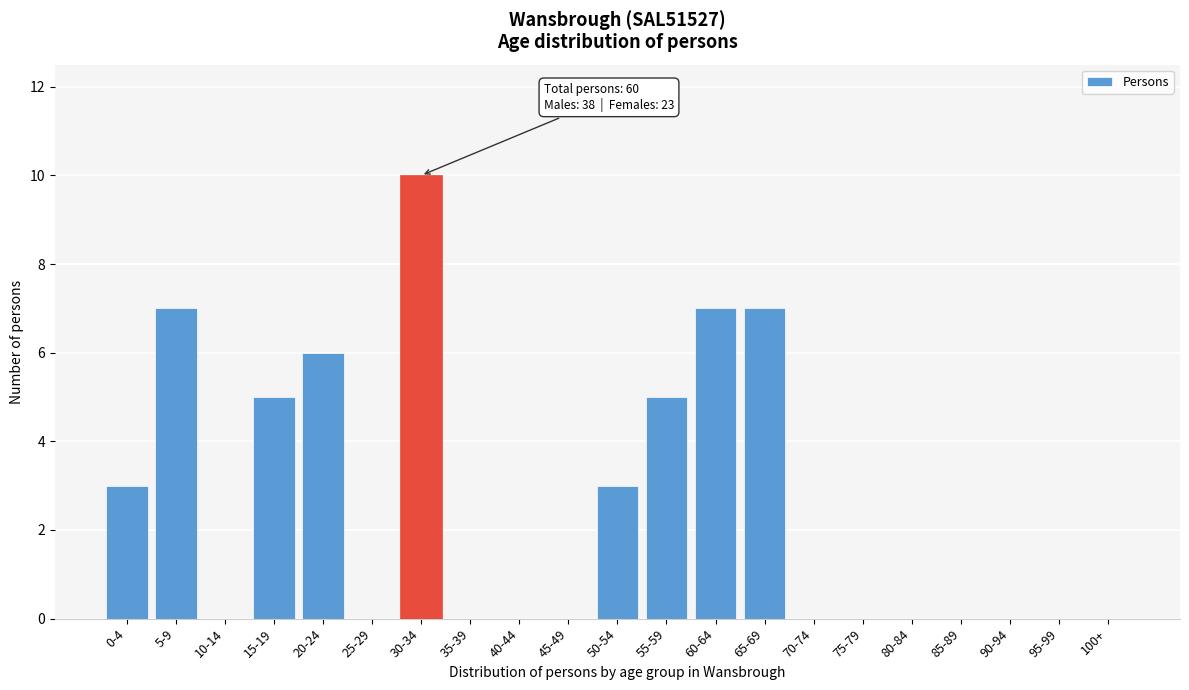

Reading right to left, extract all data points from this chart.

100+=0	95-99=0	90-94=0	85-89=0	80-84=0	75-79=0	70-74=0	65-69=7	60-64=7	55-59=5	50-54=3	45-49=0	40-44=0	35-39=0	30-34=10	25-29=0	20-24=6	15-19=5	10-14=0	5-9=7	0-4=3